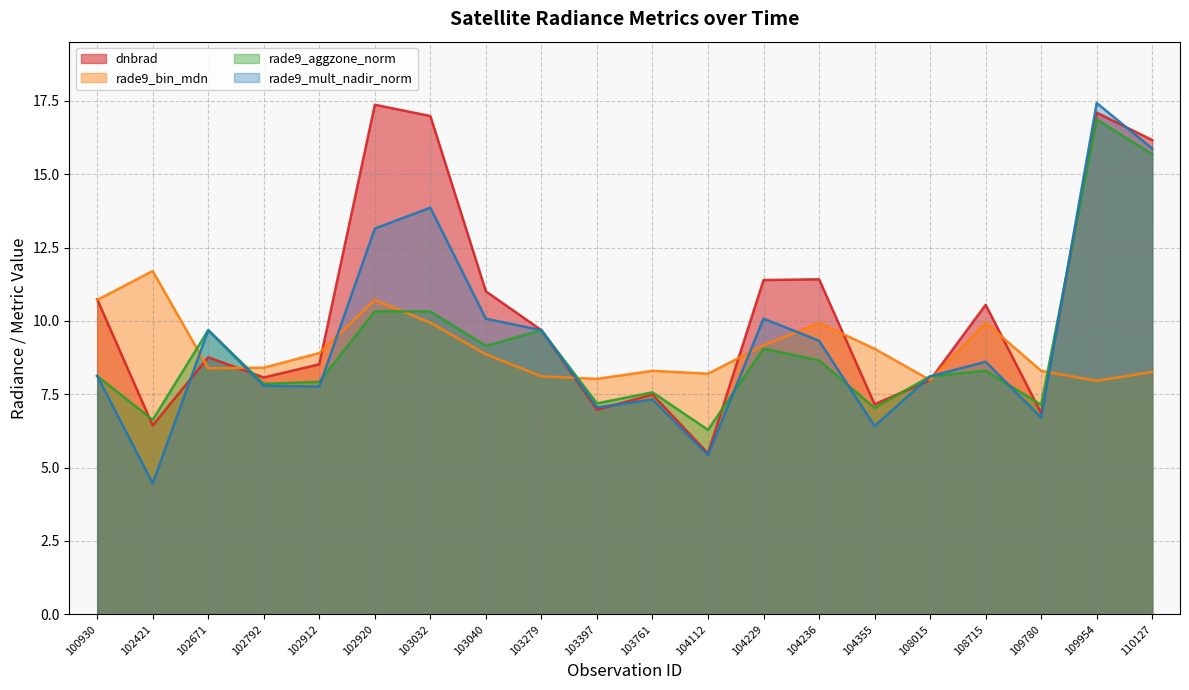

What is the value of the rade9_mult_nadir_norm point at the 6th from the left?

13.1